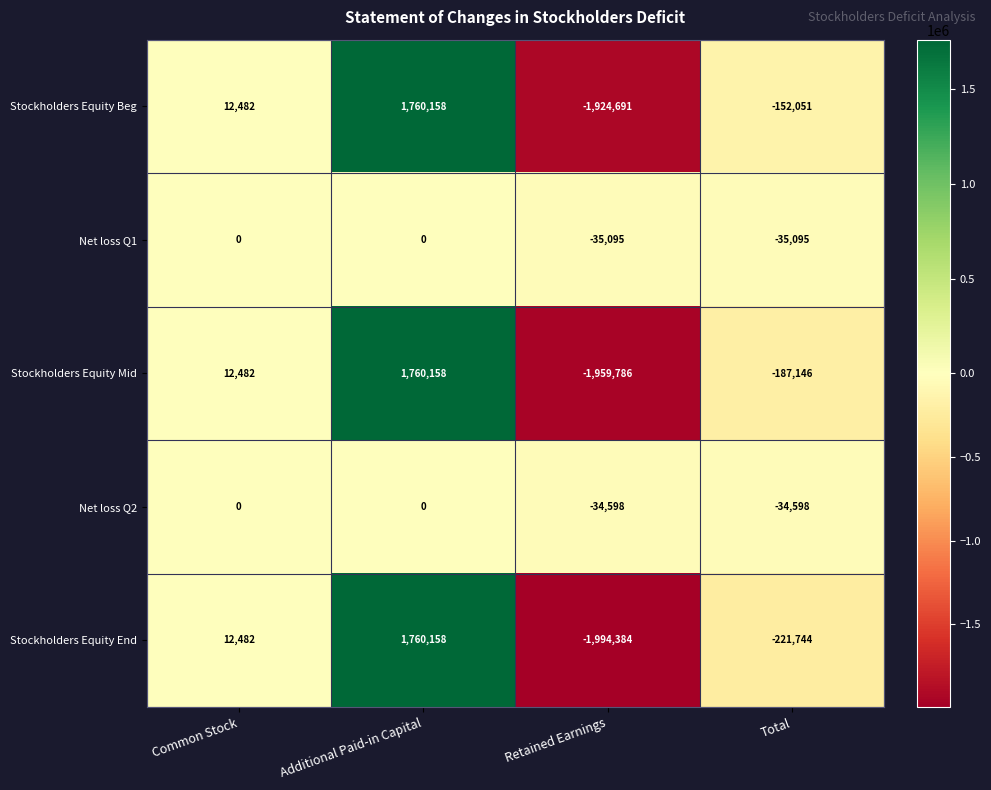

How many series are shown in this chart?

5